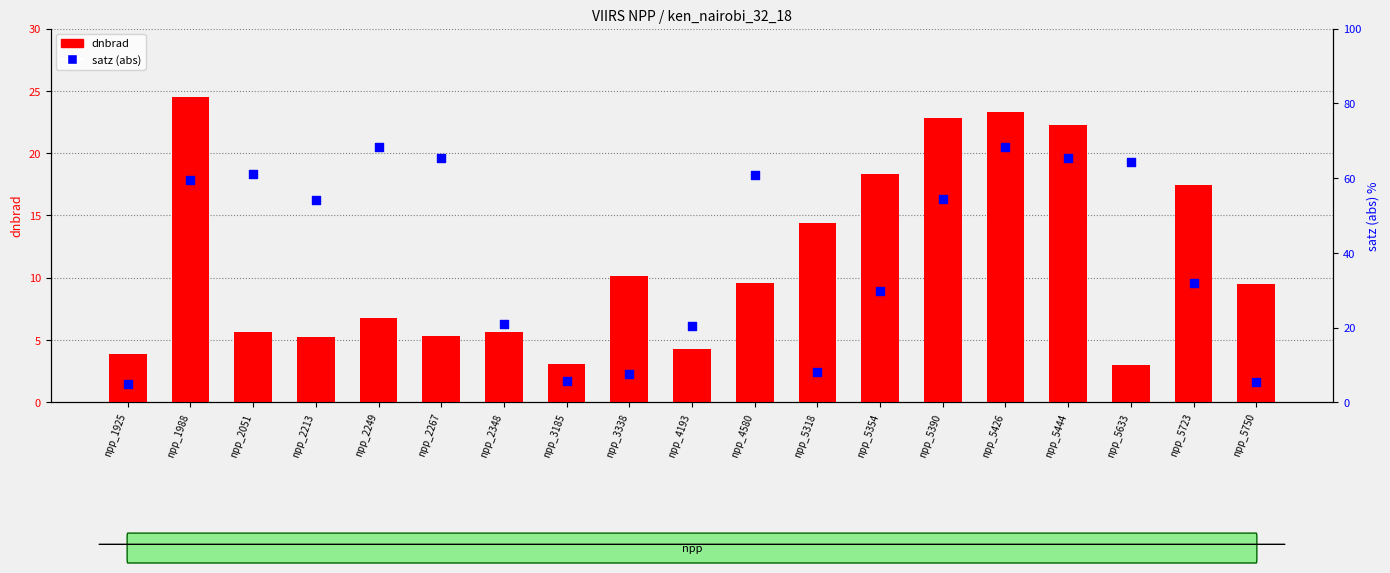

Which series has the largest total across all categories?

satz (abs)